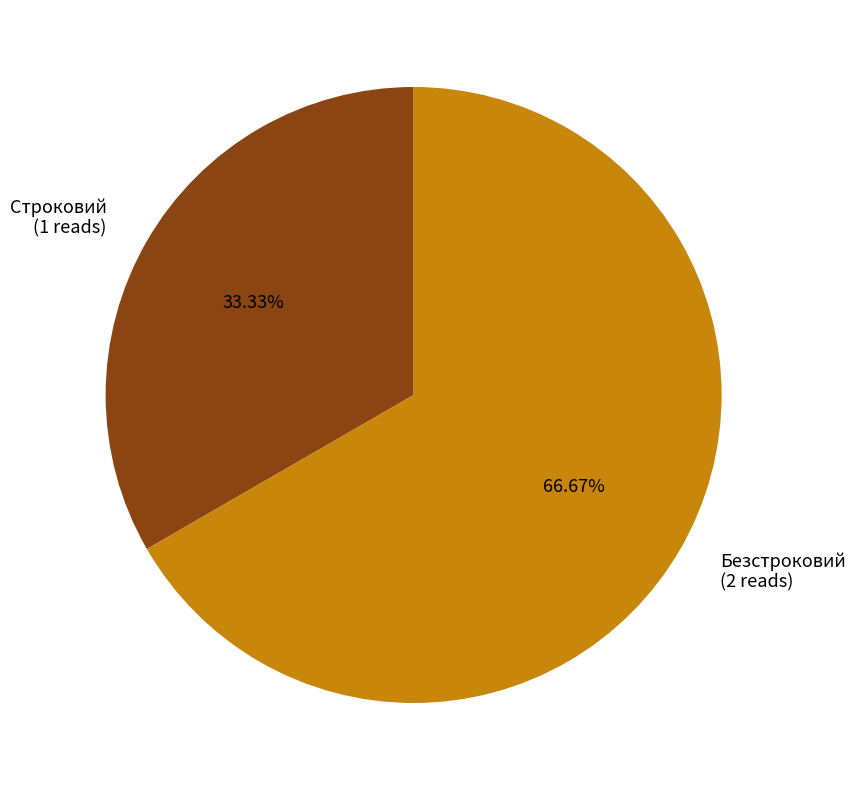

Does Строковий account for over 50% of the chart?

No